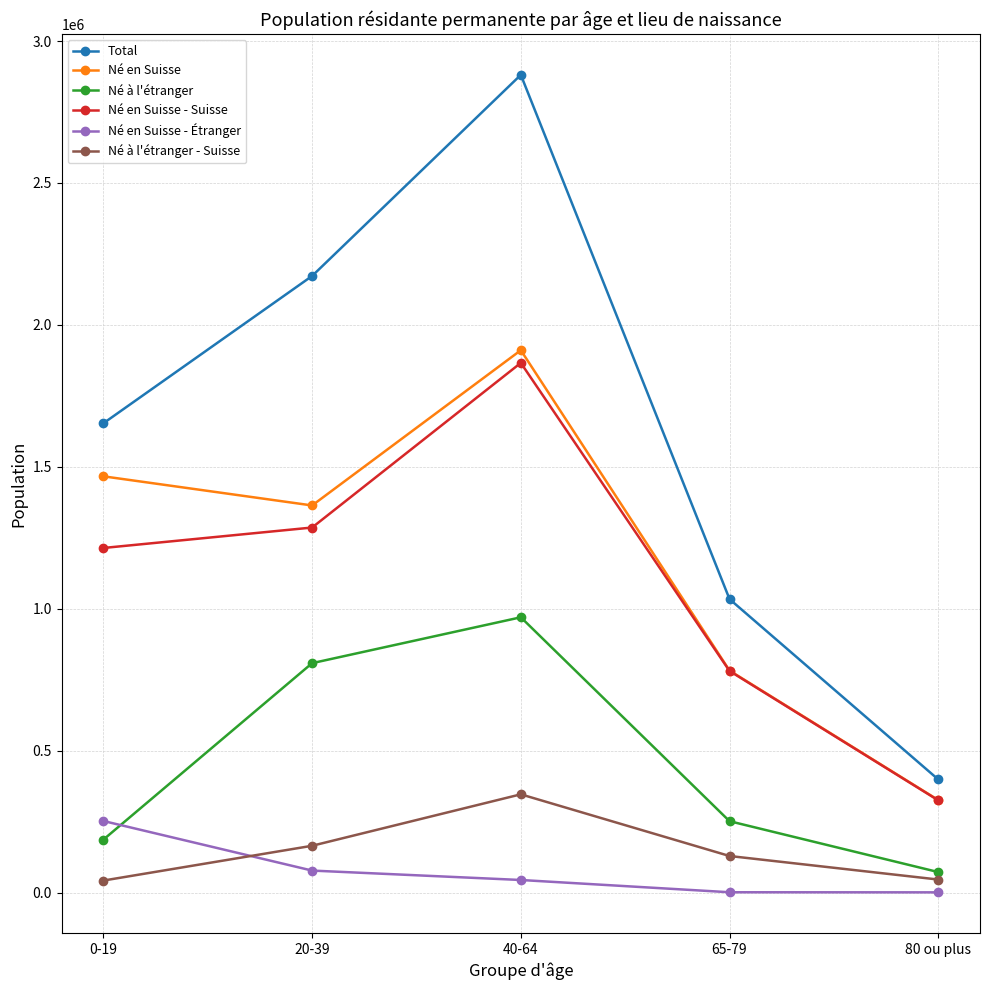

How many distinct data groups are displayed?

6